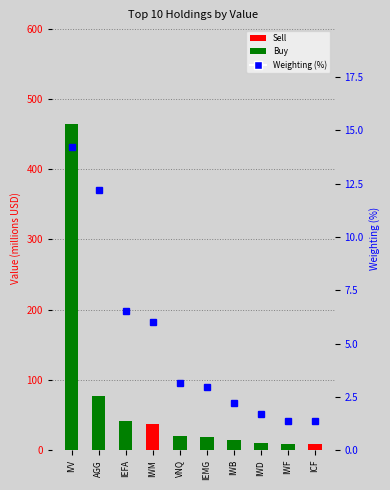

True or false: Weighting (%) has a value of 1.7 at IWD.

True